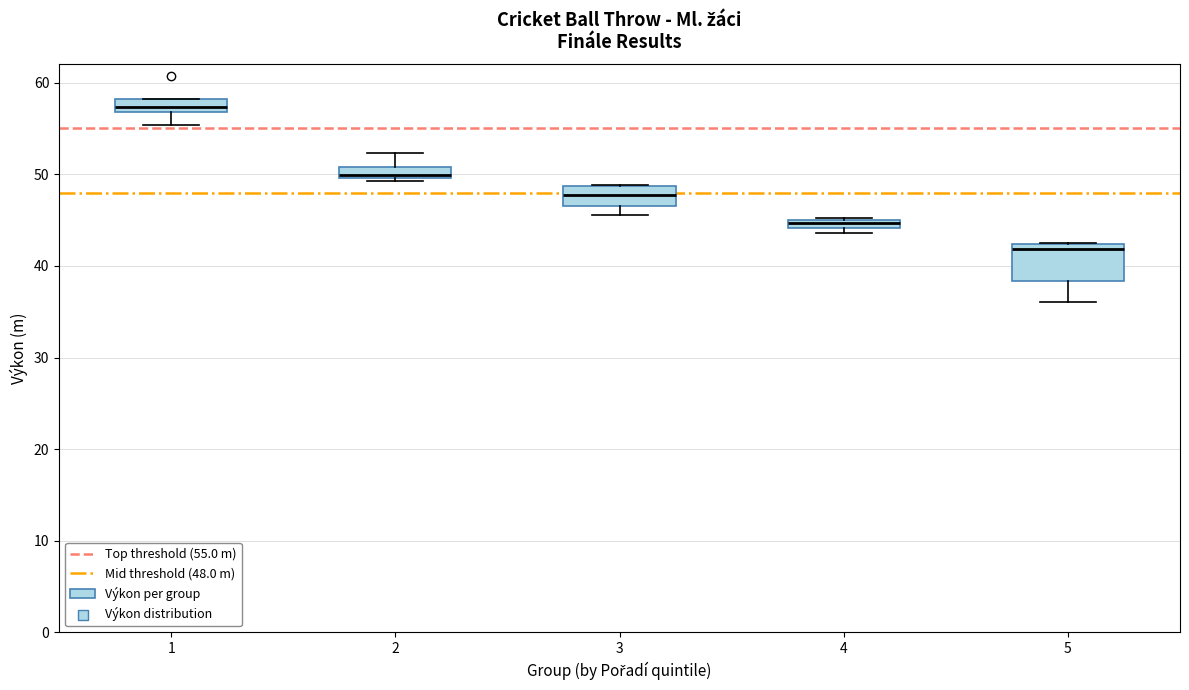

Which box's median line is the highest?

1